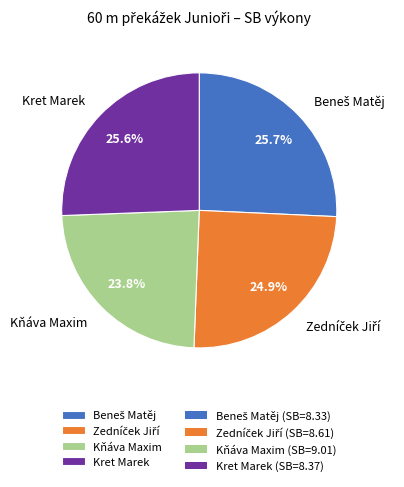

What portion of the pie excludes Kret Marek?

74.4%